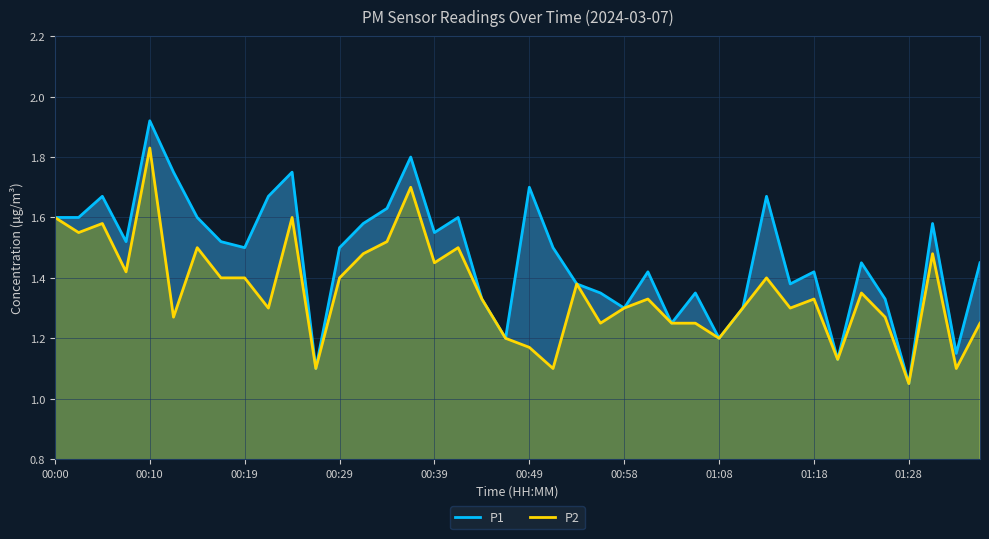

What is the maximum value shown in the chart?

1.9